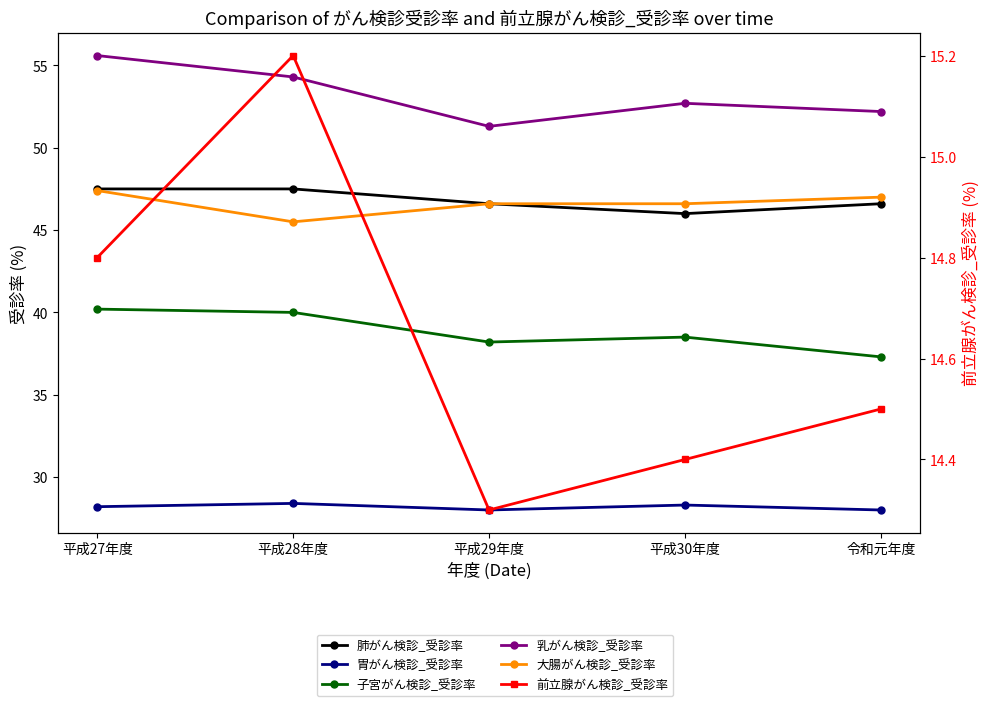

What is the sum of all 肺がん検診_受診率 values?

234.2